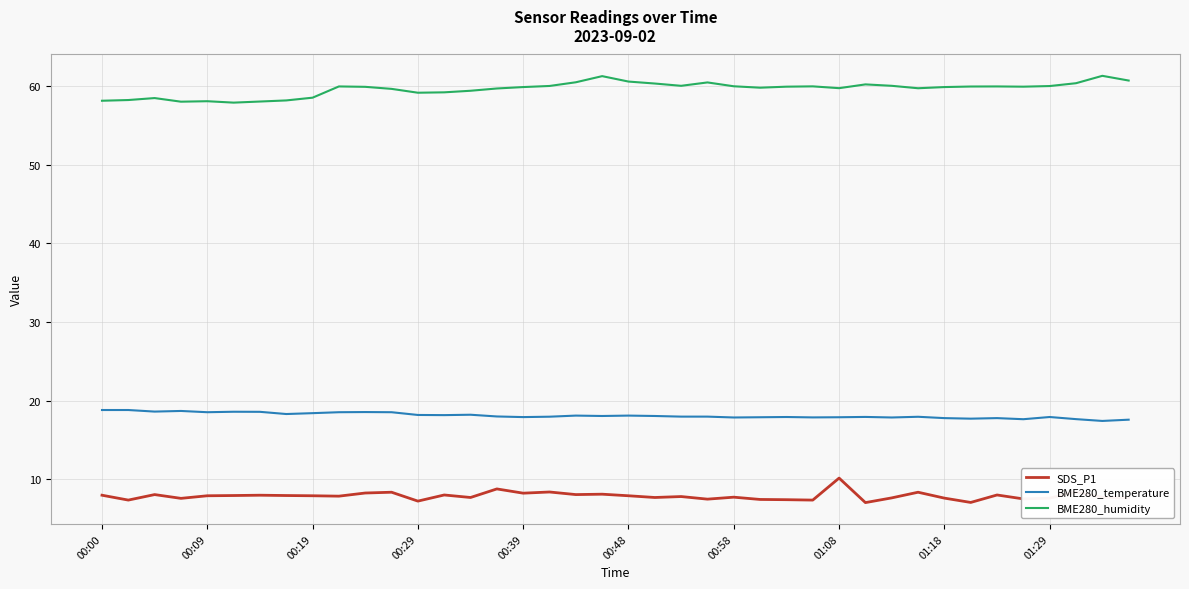

Which series has the largest total across all categories?

BME280_humidity